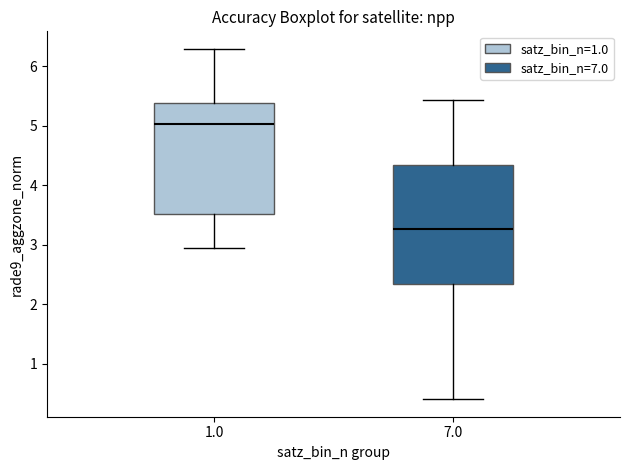

Reading left to right, transcribe this box plot: for each box, give where its median line is, the range the box spans, and where its two whiskers end, as read against the y-axis. The values are not printed on the chart, so give them approximately, as read against the axis.

1.0: median 5.0, box 3.5 to 5.4, whiskers 2.9 to 6.3
7.0: median 3.3, box 2.3 to 4.3, whiskers 0.4 to 5.4